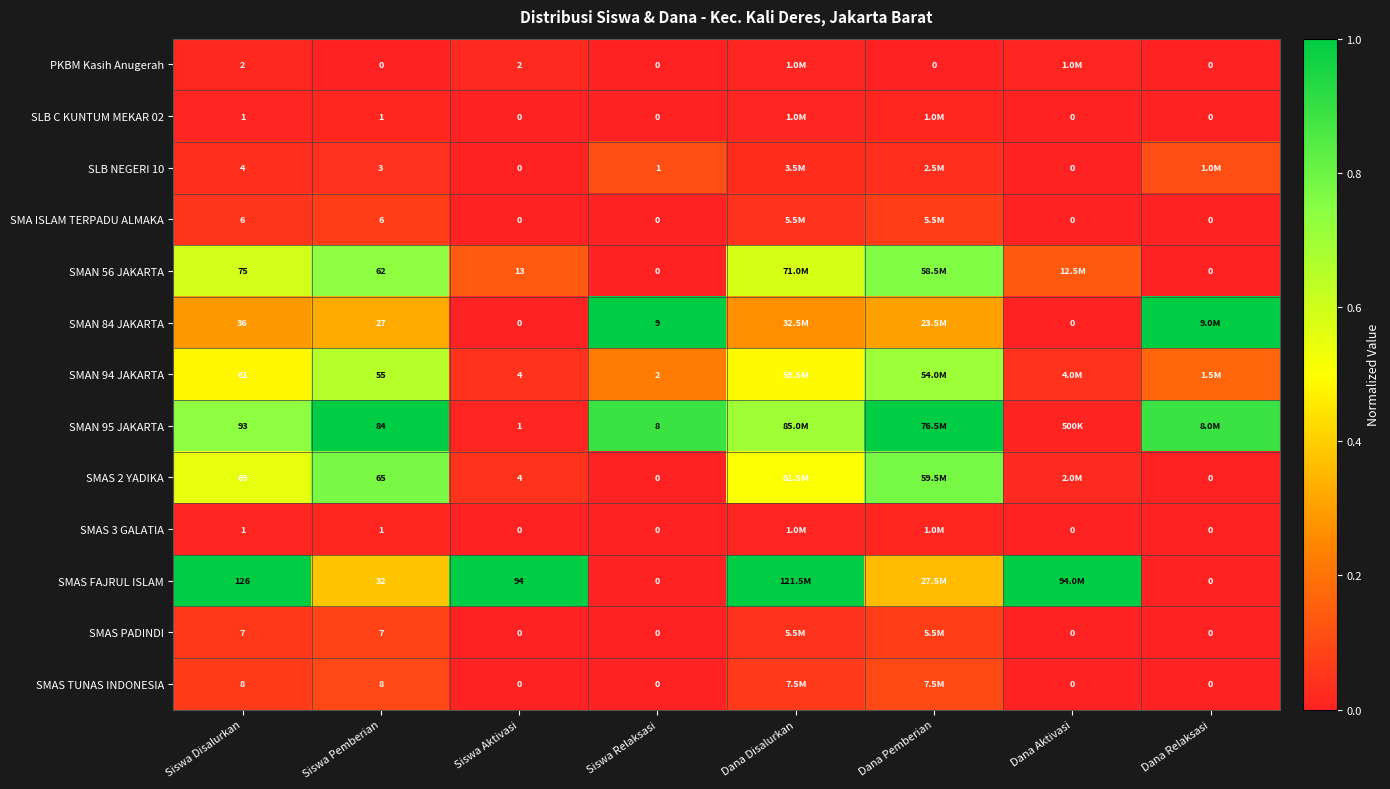

Is the value of SMAS TUNAS INDONESIA at Siswa Relaksasi greater than the value of SMAN 84 JAKARTA at Siswa Relaksasi?

No